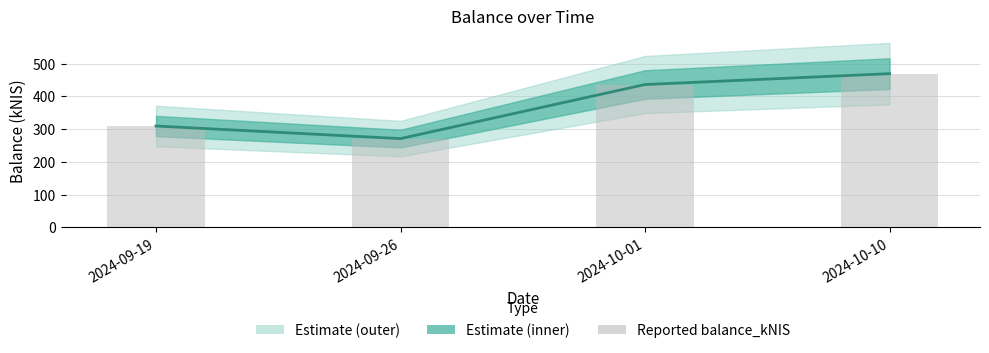

Is the value of balance_kNIS (bar) at 2024-10-01 greater than the value of balance_kNIS at 2024-09-19?

Yes